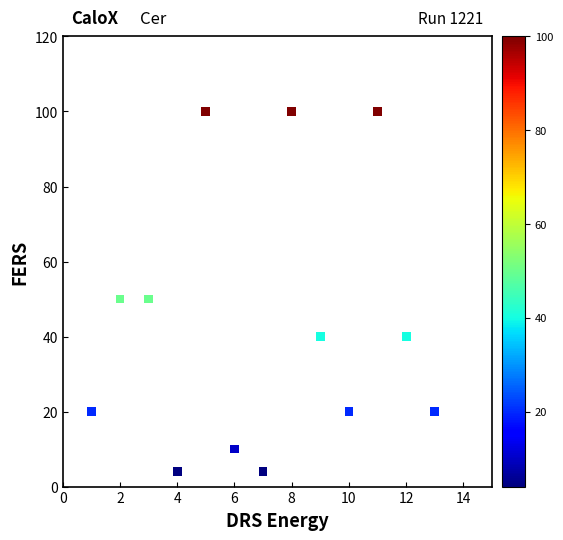

What is the range of X values (max minus min)?

12